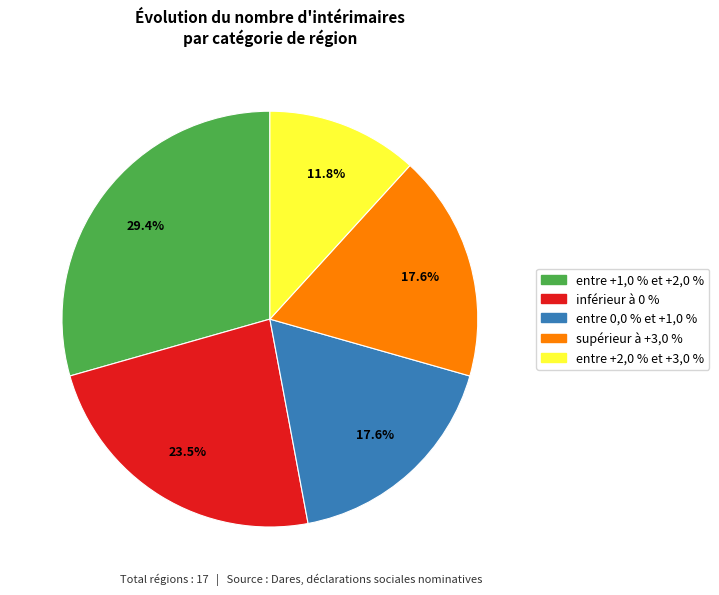

Is there a majority slice in this chart?

No